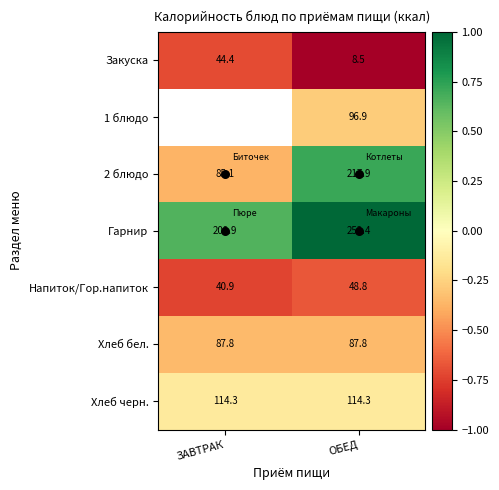

What is the sum of all 2 блюдо values?

0.3